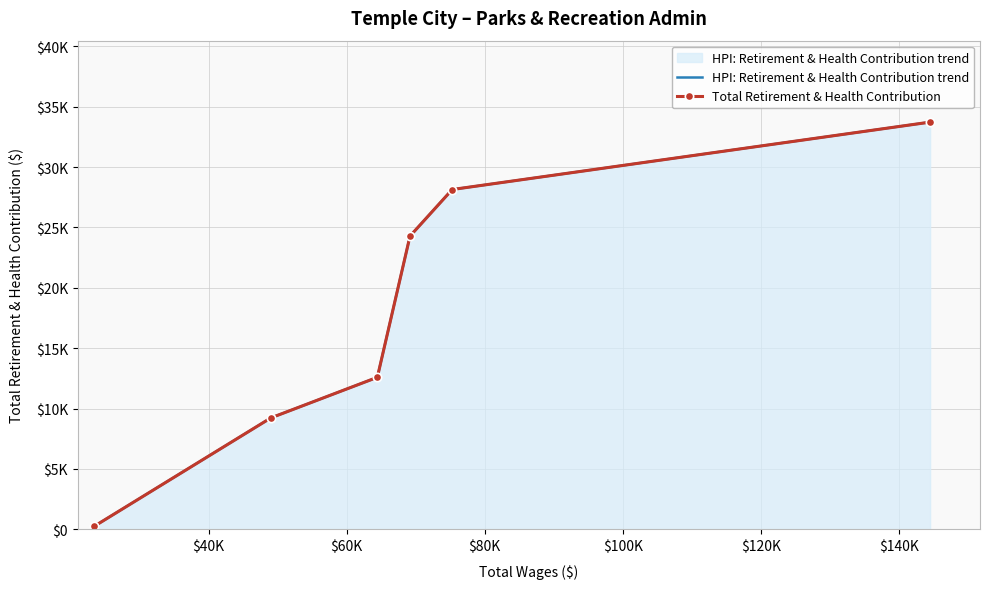

What is the average value of the Total Retirement & Health Contribution series?

18036